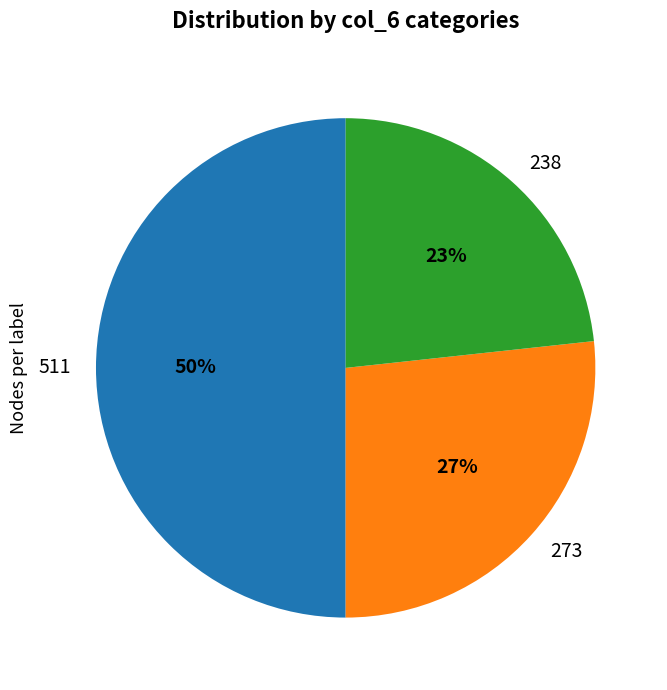

Which slice is the largest?

511